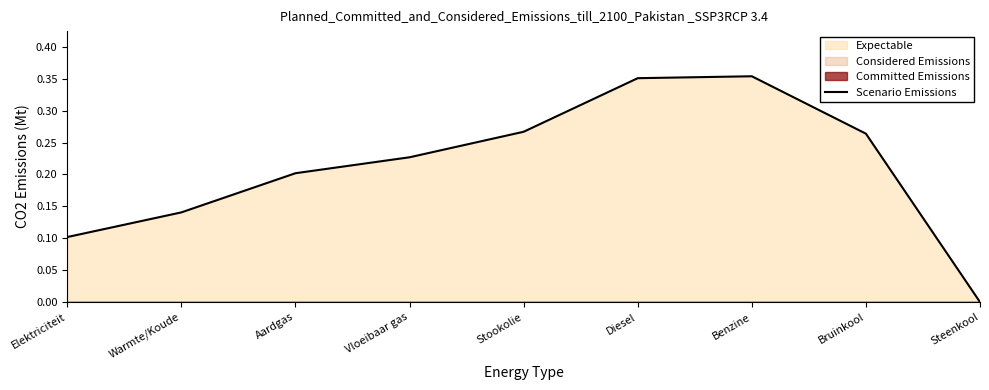

What position from the right is Warmte/Koude?

8